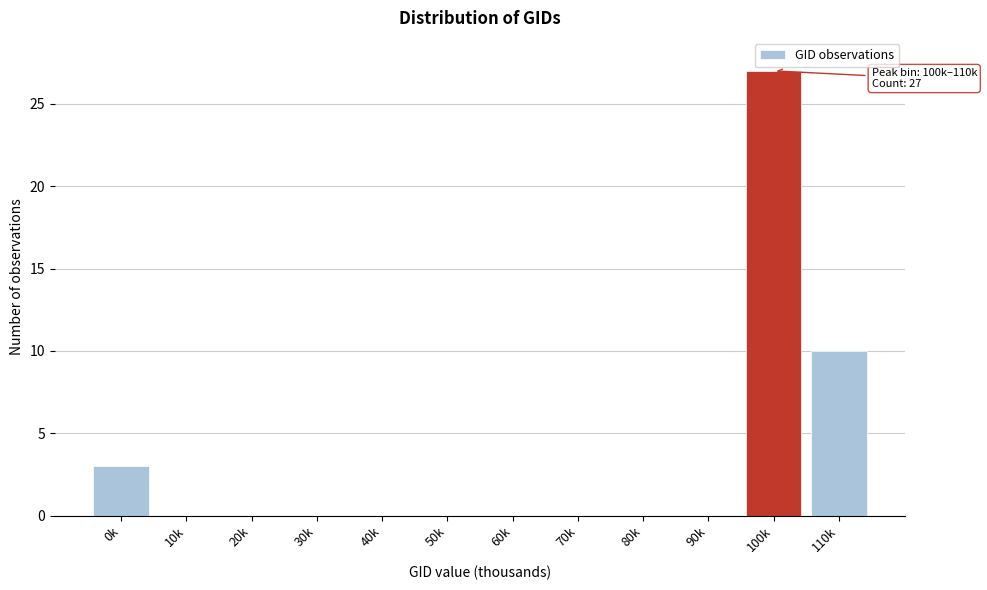

Reading left to right, what are all the values shown in this chart?

0k=3	10k=0	20k=0	30k=0	40k=0	50k=0	60k=0	70k=0	80k=0	90k=0	100k=27	110k=10